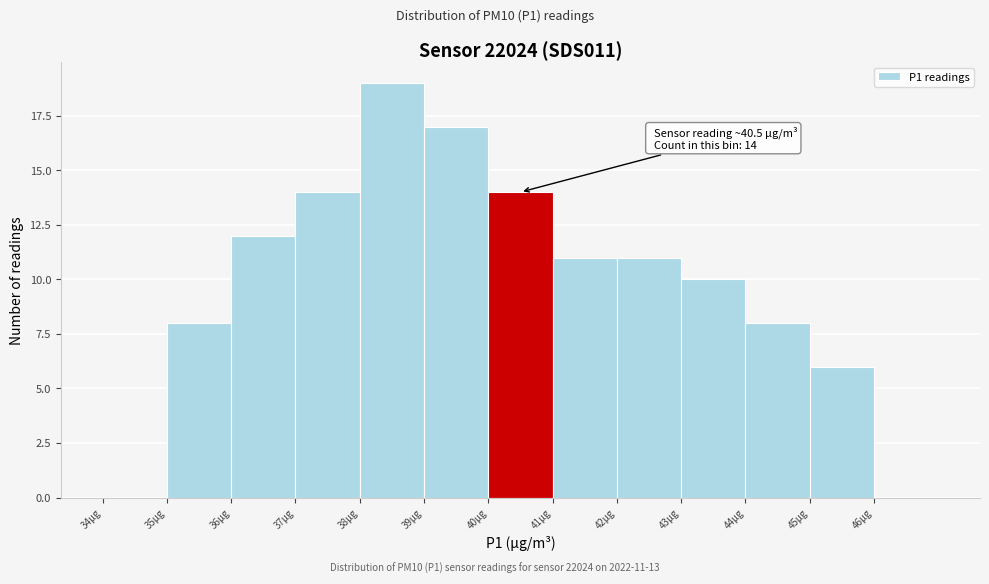

Over which range of the x-axis is the bar tallest?

38 to 39